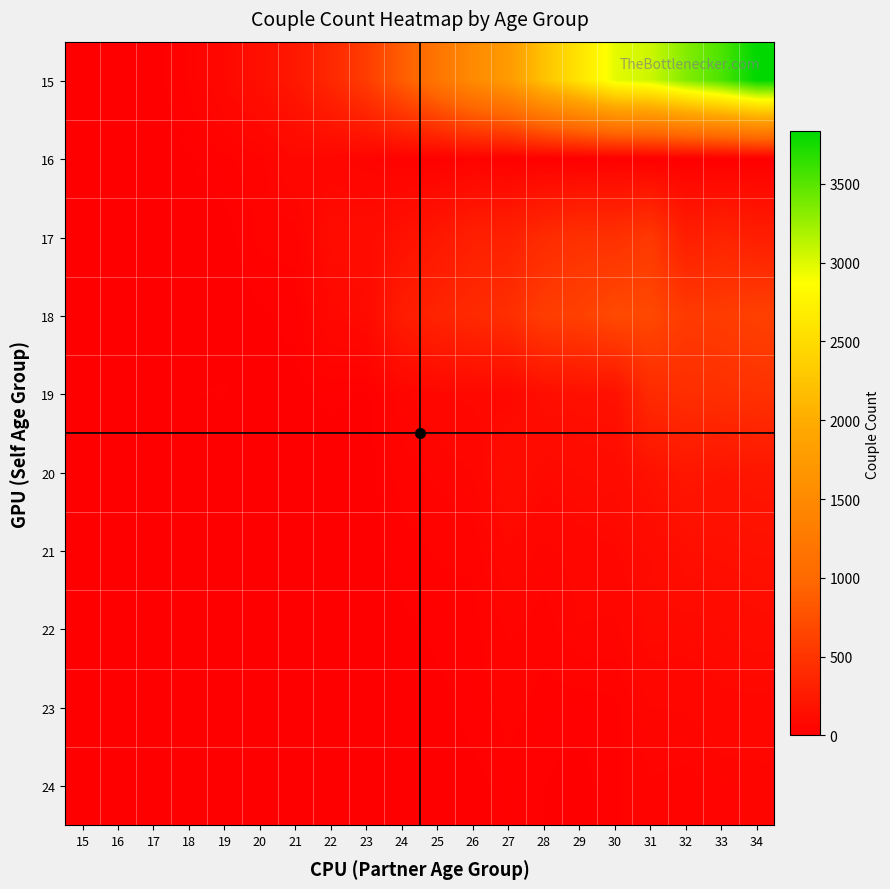

At 29, list the series in order from largest to smallest.

15, 18, 17, 19, 20, 21, 22, 23, 24, 16